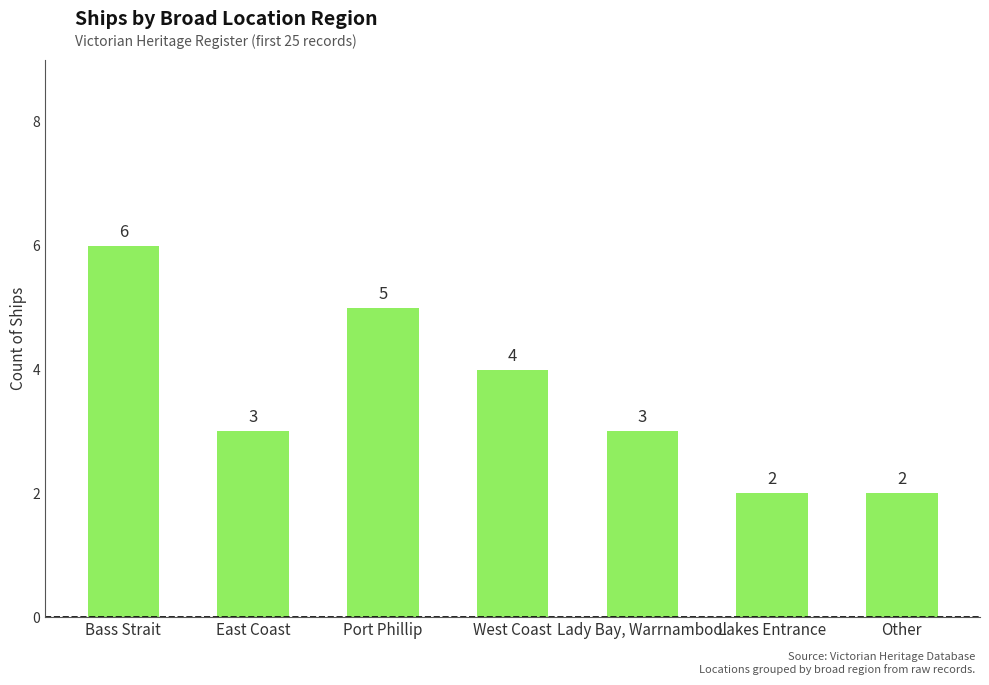

At which label does the data first exceed 3?

Bass Strait